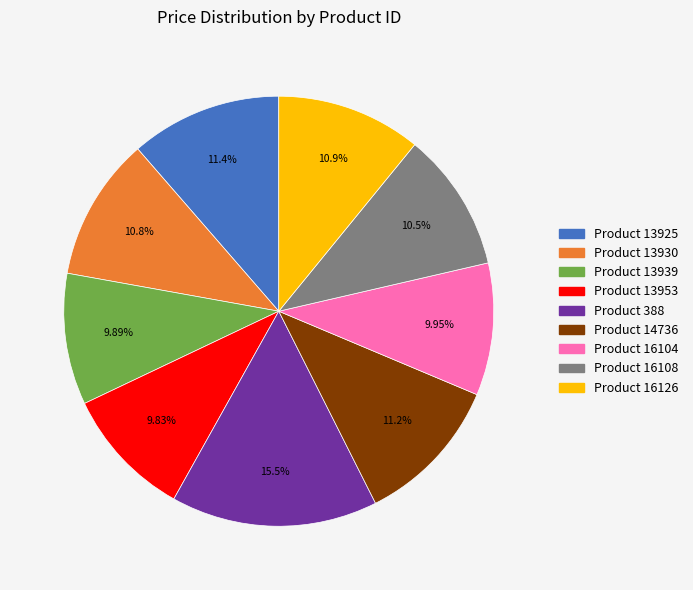

Is there a majority slice in this chart?

No